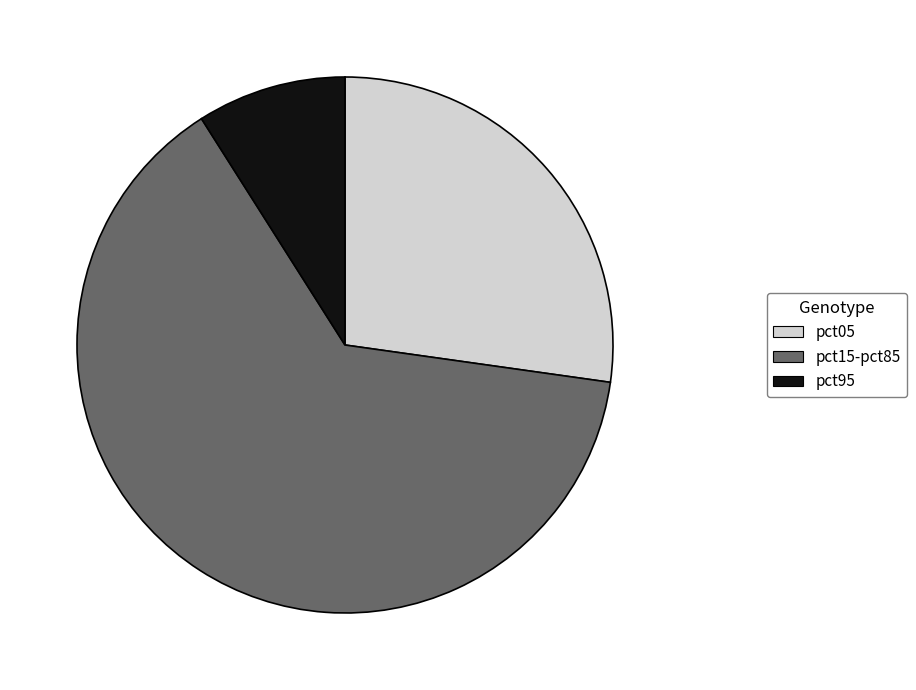

Between pct15-pct85 and pct95, which is larger?

pct15-pct85